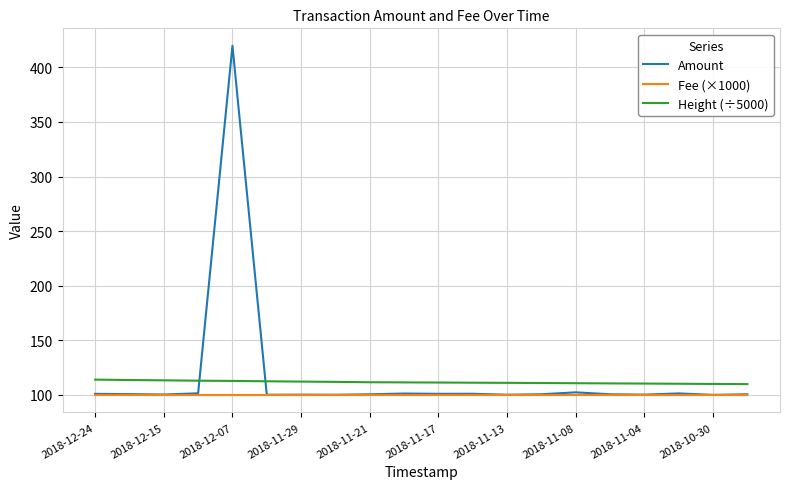

What is the greatest value displayed?

419.8